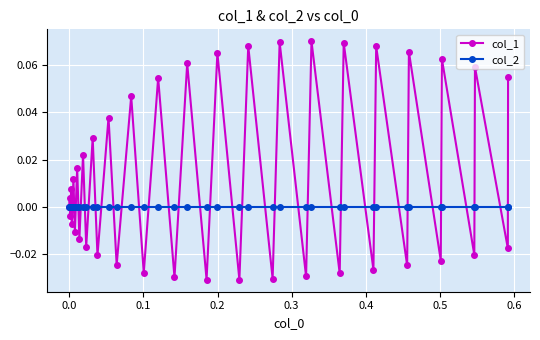

Which series has the largest total across all categories?

col_1